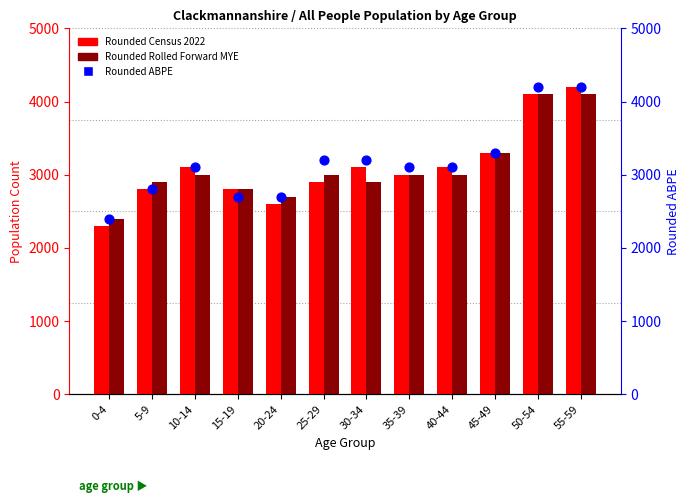

Which series has the largest total across all categories?

Rounded ABPE